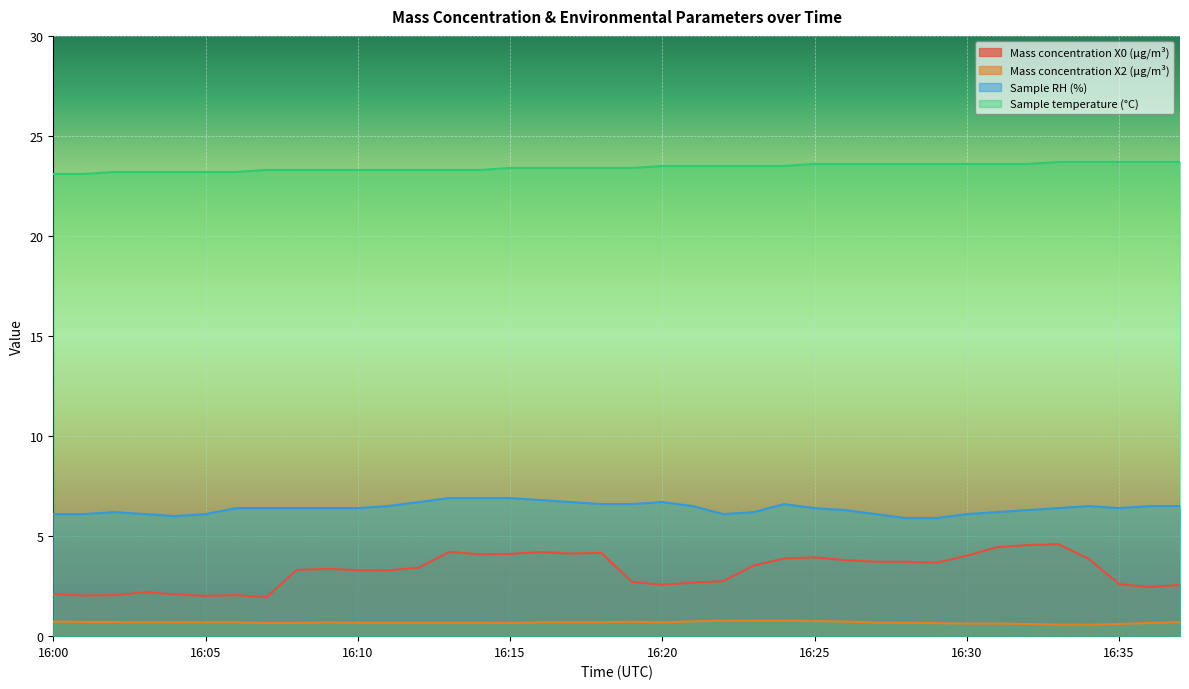

Reading left to right, transcribe all the data shown in this chart.

Mass concentration X0 (μg/m³): 16:00=2.1	16:01=2.0	16:02=2.0	16:03=2.2	16:04=2.1	16:05=2.0	16:06=2.0	16:07=1.9	16:08=3.3	16:09=3.4	16:10=3.3	16:11=3.3	16:12=3.4	16:13=4.2	16:14=4.1	16:15=4.1	16:16=4.2	16:17=4.1	16:18=4.2	16:19=2.7	16:20=2.6	16:21=2.7	16:22=2.8	16:23=3.5	16:24=3.9	16:25=3.9	16:26=3.8	16:27=3.7	16:28=3.7	16:29=3.7	16:30=4.0	16:31=4.5	16:32=4.5	16:33=4.6	16:34=3.9	16:35=2.6	16:36=2.5	16:37=2.6
Mass concentration X2 (μg/m³): 16:00=0.7	16:01=0.7	16:02=0.7	16:03=0.7	16:04=0.7	16:05=0.7	16:06=0.7	16:07=0.7	16:08=0.7	16:09=0.7	16:10=0.7	16:11=0.7	16:12=0.7	16:13=0.7	16:14=0.7	16:15=0.7	16:16=0.7	16:17=0.7	16:18=0.7	16:19=0.7	16:20=0.7	16:21=0.7	16:22=0.8	16:23=0.8	16:24=0.8	16:25=0.8	16:26=0.7	16:27=0.7	16:28=0.7	16:29=0.7	16:30=0.6	16:31=0.6	16:32=0.6	16:33=0.6	16:34=0.6	16:35=0.6	16:36=0.7	16:37=0.7
Sample RH (%): 16:00=6.1	16:01=6.1	16:02=6.2	16:03=6.1	16:04=6.0	16:05=6.1	16:06=6.4	16:07=6.4	16:08=6.4	16:09=6.4	16:10=6.4	16:11=6.5	16:12=6.7	16:13=6.9	16:14=6.9	16:15=6.9	16:16=6.8	16:17=6.7	16:18=6.6	16:19=6.6	16:20=6.7	16:21=6.5	16:22=6.1	16:23=6.2	16:24=6.6	16:25=6.4	16:26=6.3	16:27=6.1	16:28=5.9	16:29=5.9	16:30=6.1	16:31=6.2	16:32=6.3	16:33=6.4	16:34=6.5	16:35=6.4	16:36=6.5	16:37=6.5
Sample temperature (°C): 16:00=23.1	16:01=23.1	16:02=23.2	16:03=23.2	16:04=23.2	16:05=23.2	16:06=23.2	16:07=23.3	16:08=23.3	16:09=23.3	16:10=23.3	16:11=23.3	16:12=23.3	16:13=23.3	16:14=23.3	16:15=23.4	16:16=23.4	16:17=23.4	16:18=23.4	16:19=23.4	16:20=23.5	16:21=23.5	16:22=23.5	16:23=23.5	16:24=23.5	16:25=23.6	16:26=23.6	16:27=23.6	16:28=23.6	16:29=23.6	16:30=23.6	16:31=23.6	16:32=23.6	16:33=23.7	16:34=23.7	16:35=23.7	16:36=23.7	16:37=23.7